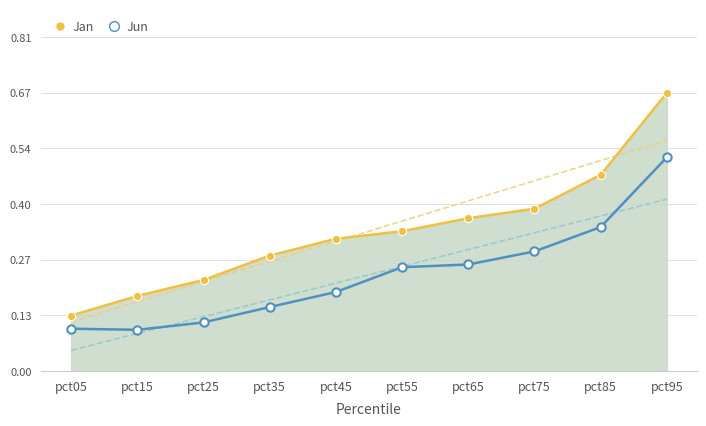

What value does the Jun series have at pct85?

0.3